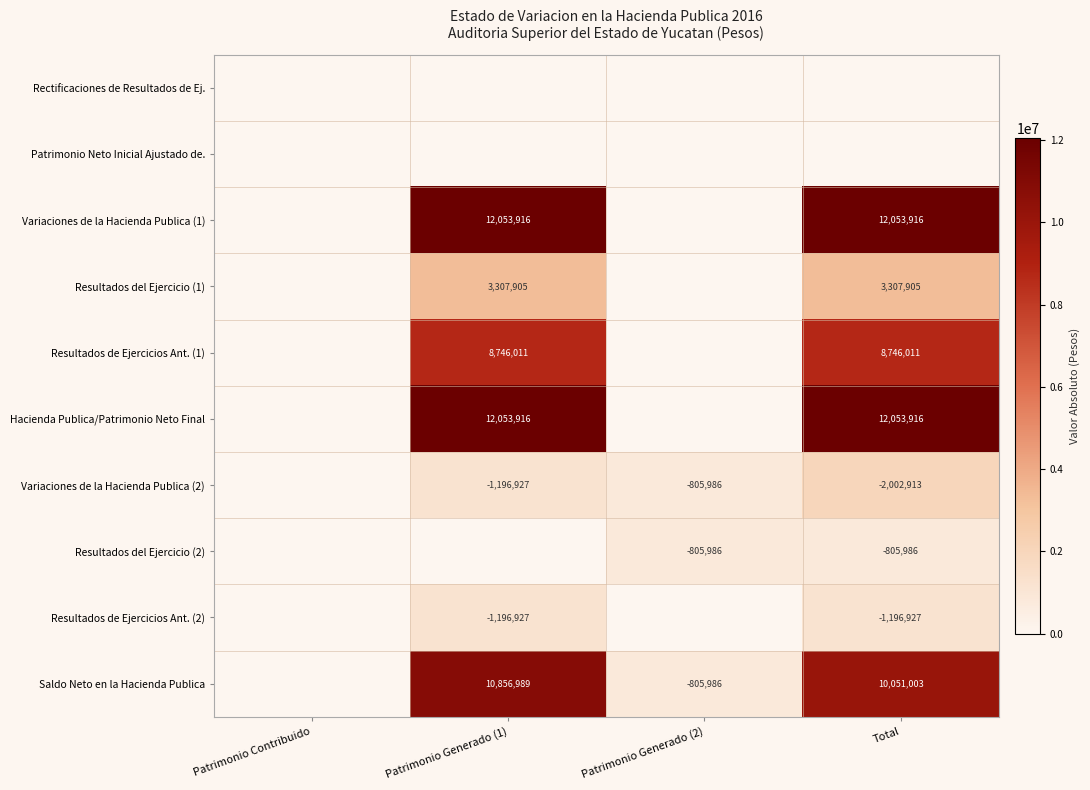

At how many categories does at least one series exceed 9000472?

2